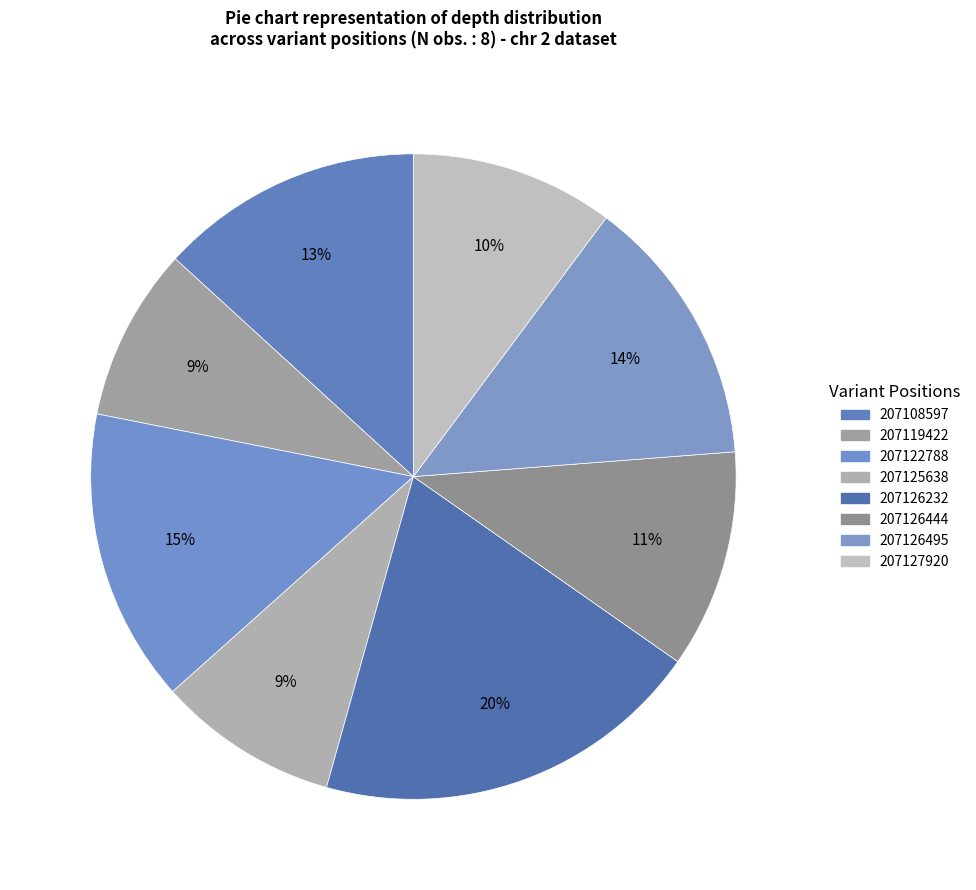

Is 207126495 the majority of the pie?

No